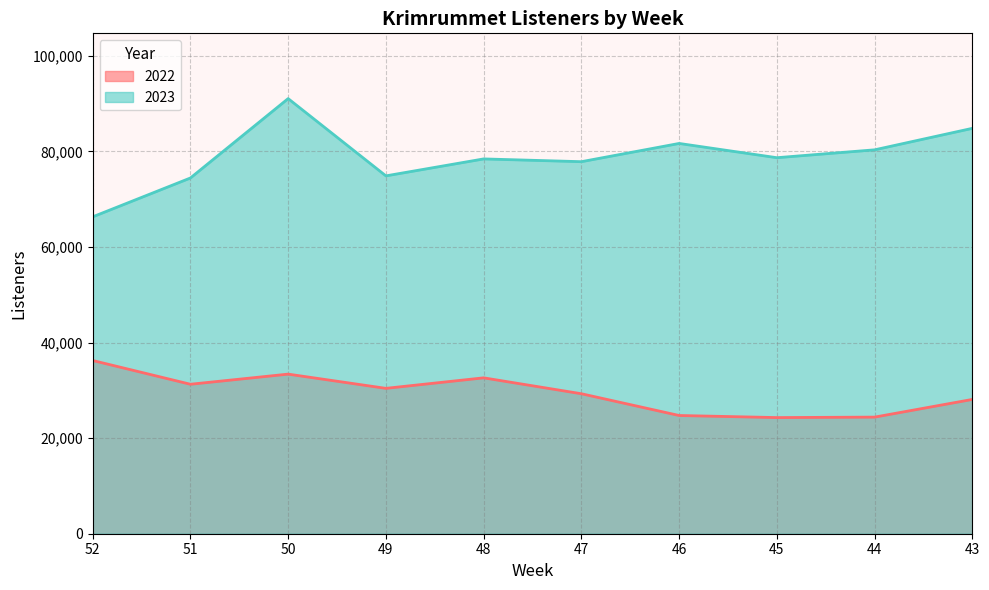

Which series has the largest total across all categories?

2023